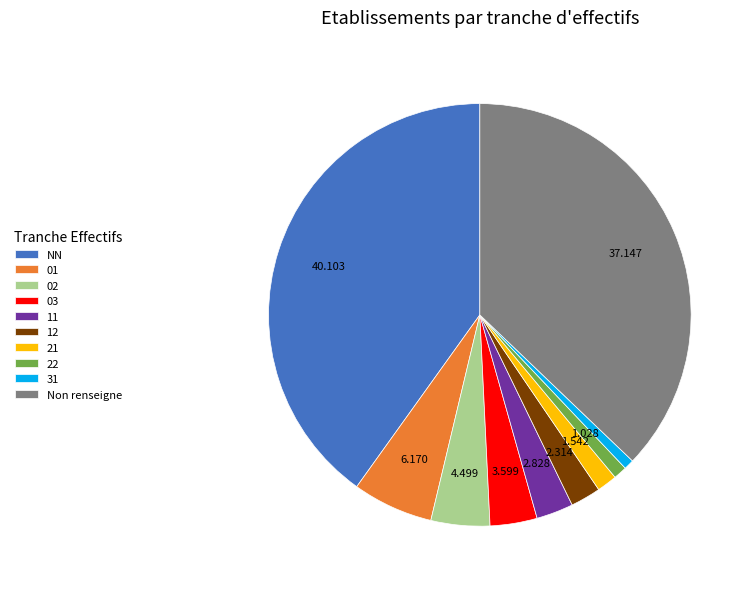

Between 02 and NN, which is larger?

NN